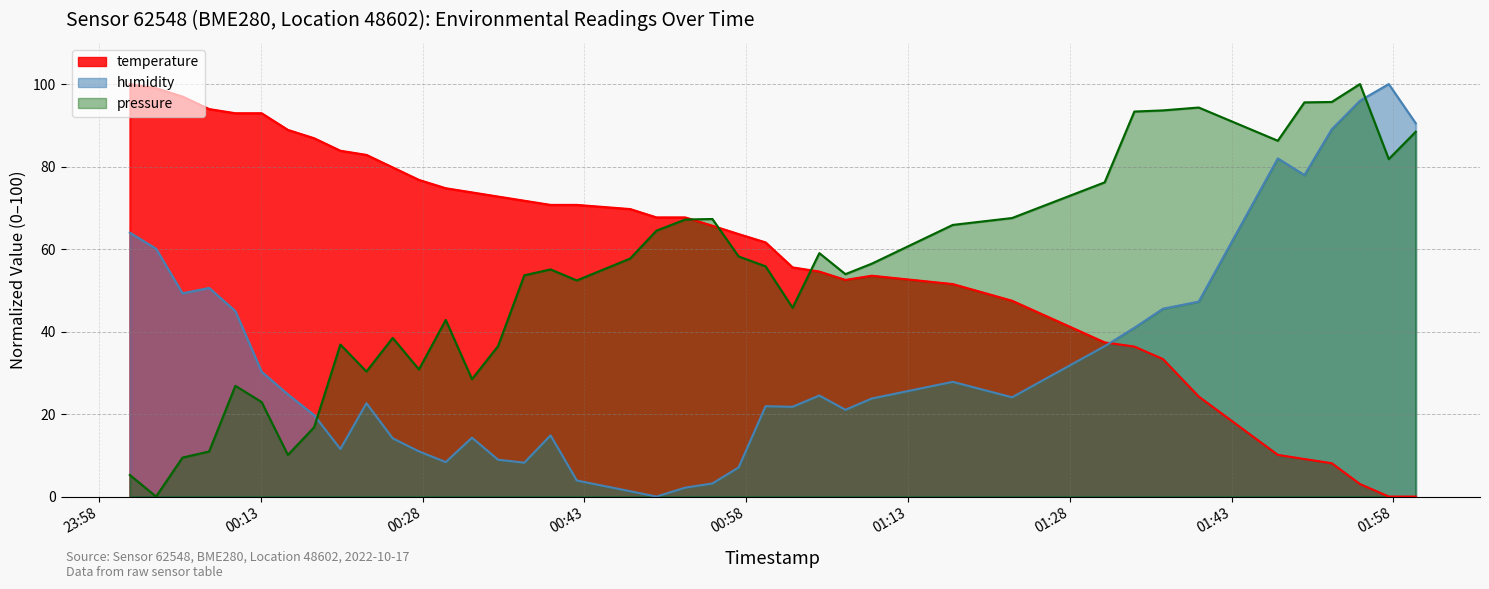

What is the difference between the humidity values at 2022-10-17T00:08:13 and 2022-10-17T00:42:18?

46.7